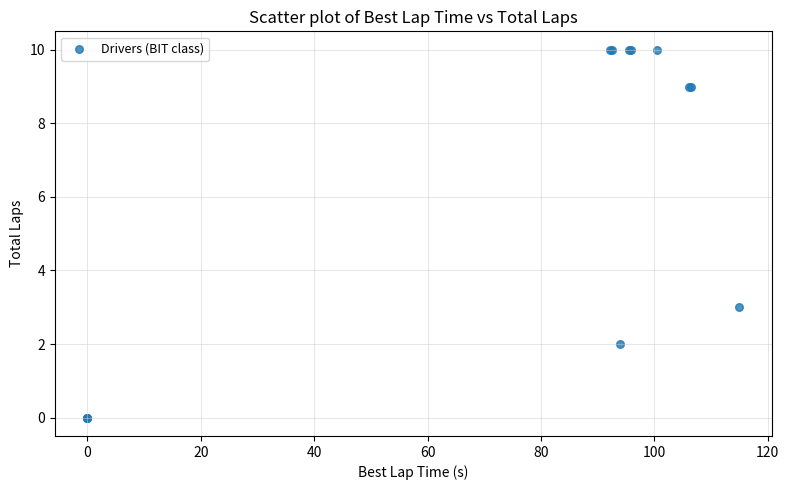

What Y value in the scatter plot is closest to 5?

3